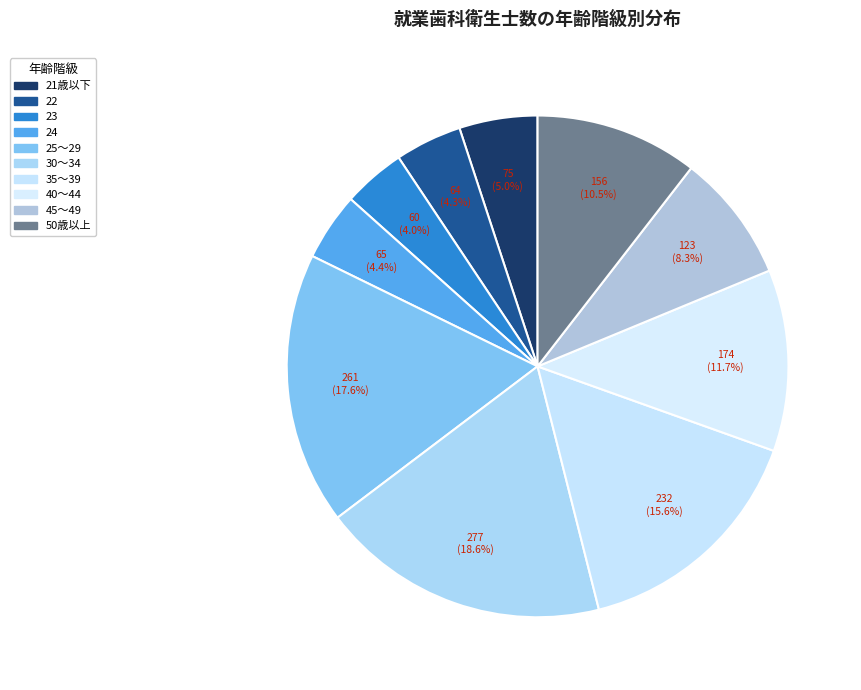

How many slices are in this pie chart?

10